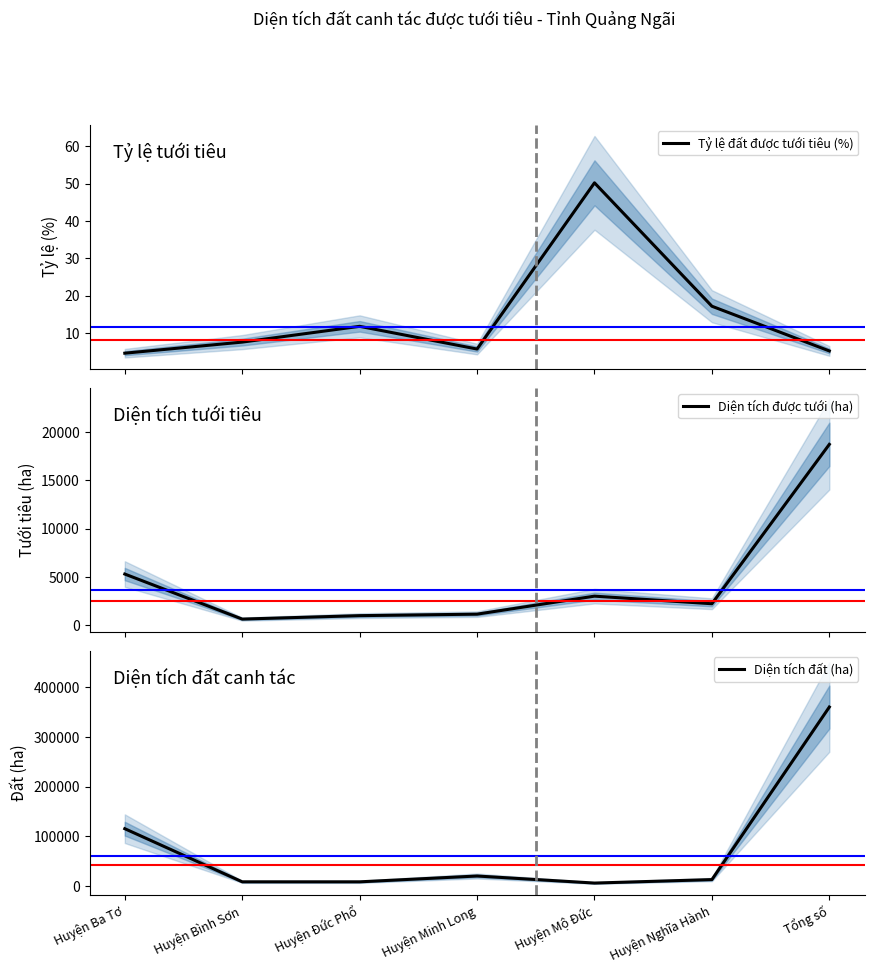

Is it true that Diện tích đất (ha) equals 181615.3 at Tổng số?

False